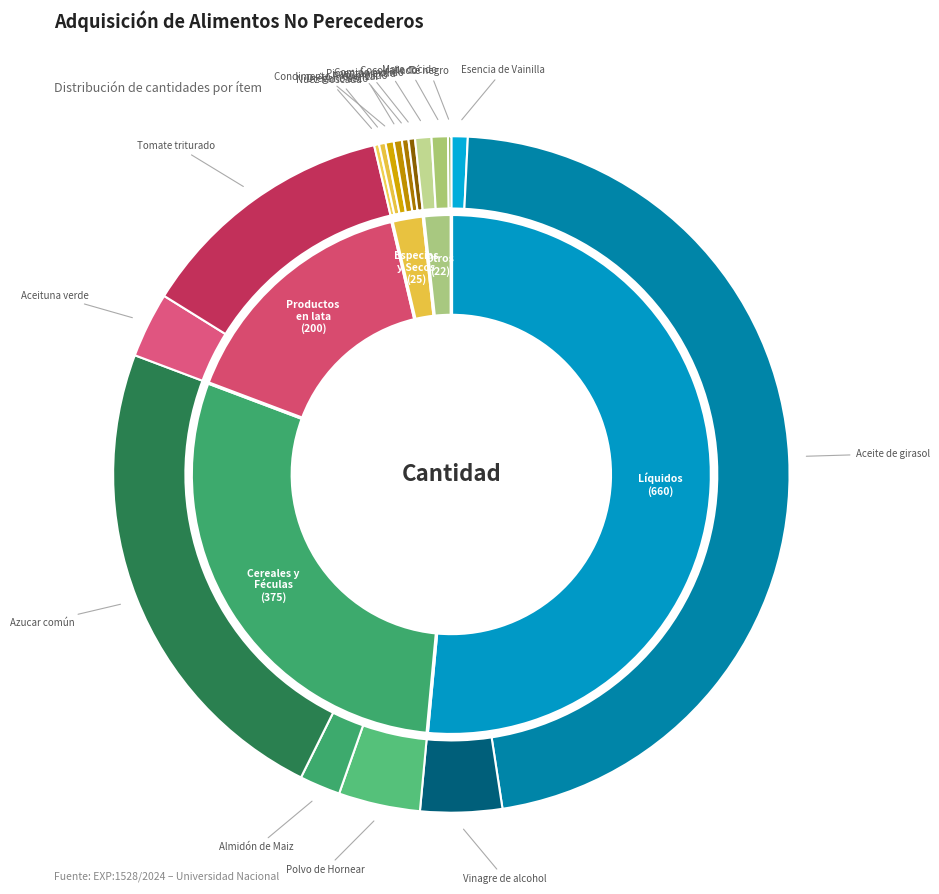

Which category has the biggest portion of the pie?

Aceite de girasol